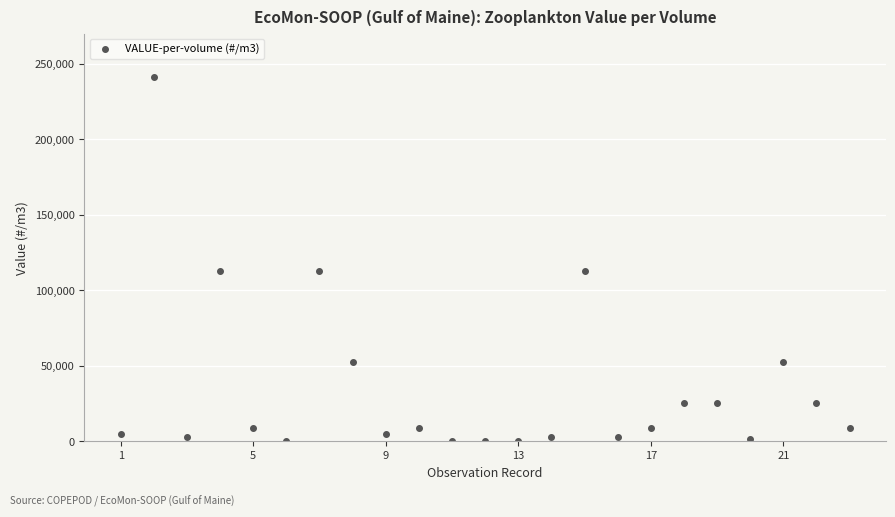

What is the average value?

35535.5